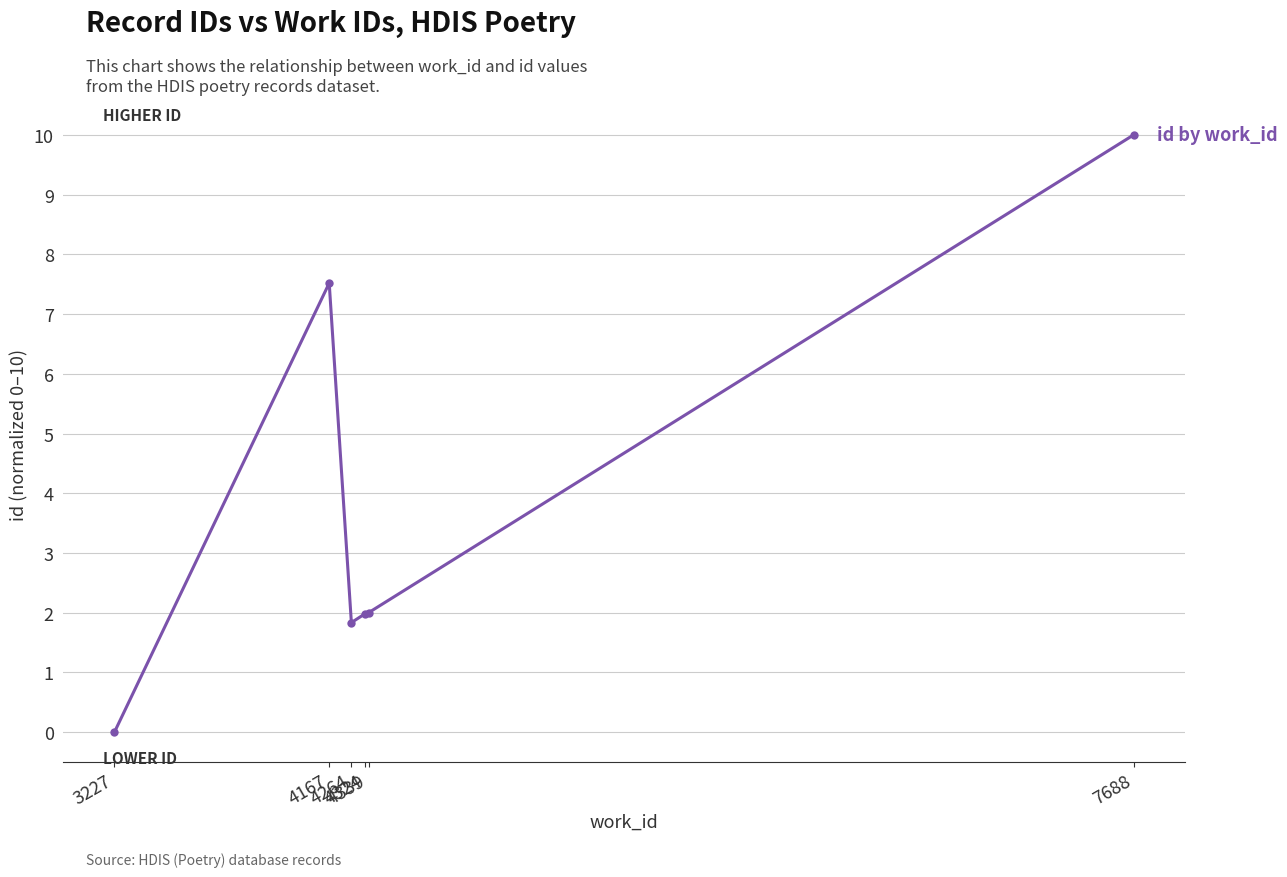

What is the ratio of the value at 4339 to the value at 4324?

1.0